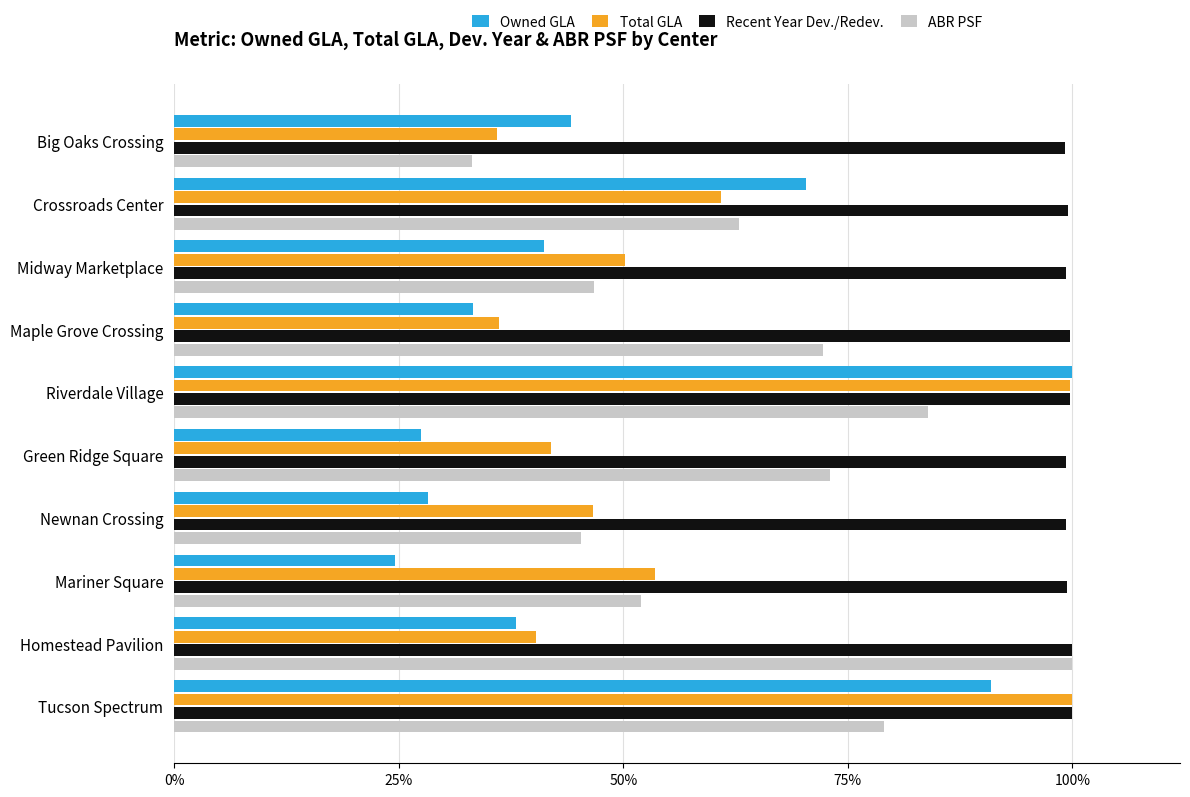

What are all the series names shown in the legend?

Owned GLA, Total GLA, Recent Year Dev./Redev., ABR PSF